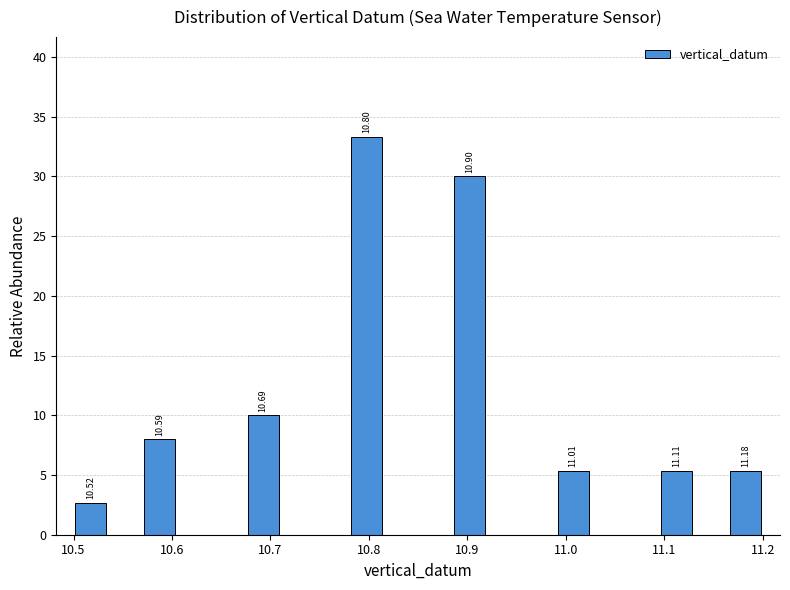

Around what value on the x-axis is the tallest bar? Give the approximate position of its centre, as read against the axis.

10.80